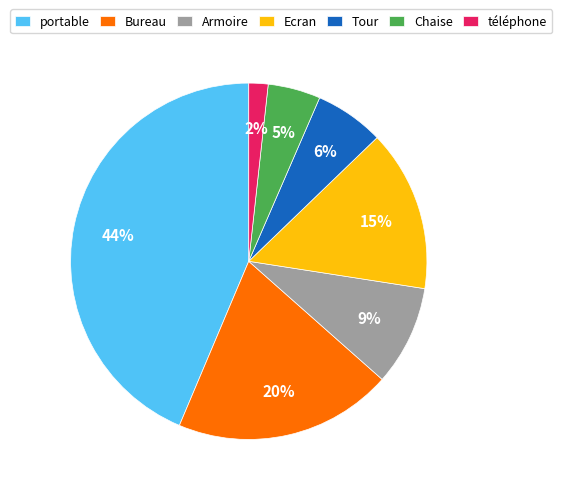

To the nearest percent, what is the average slice percentage?

14%